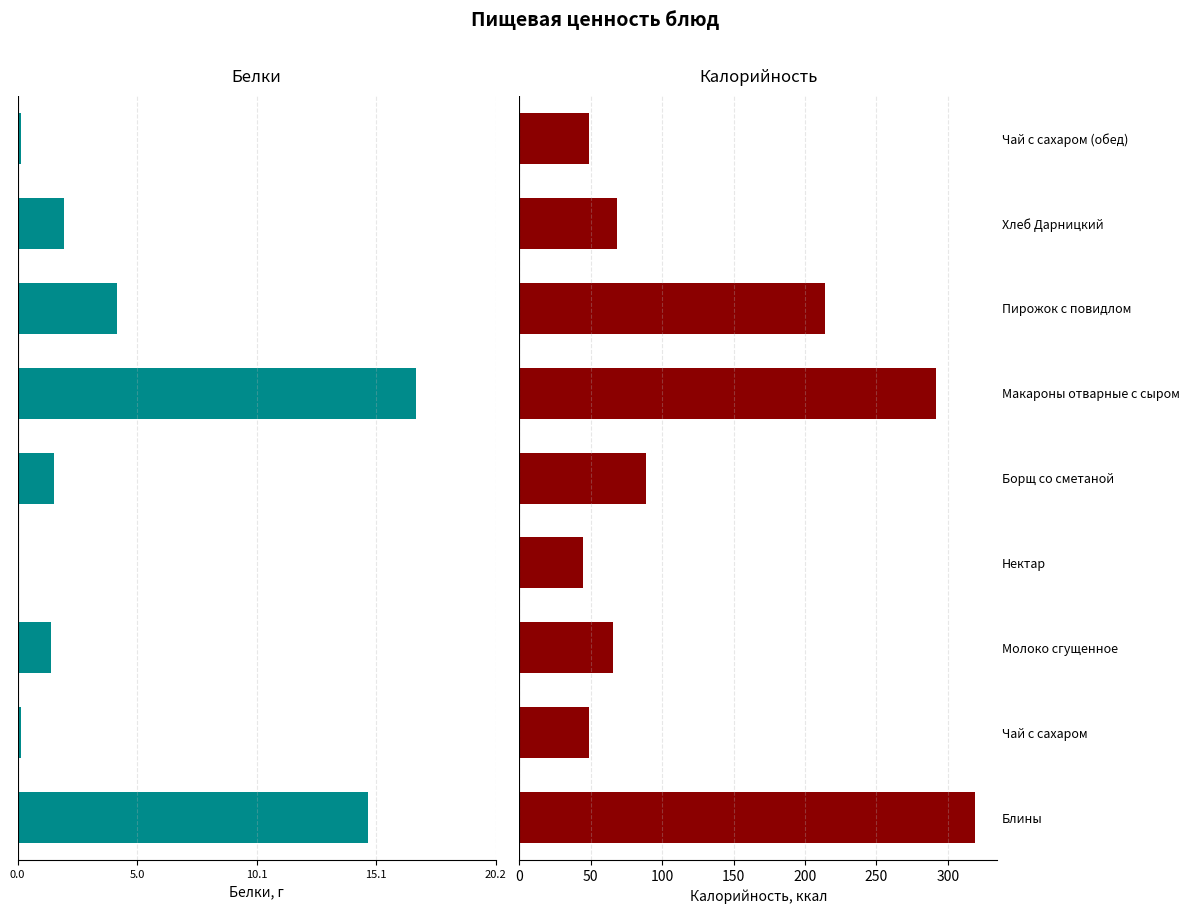

How many bars are there in each group?

2